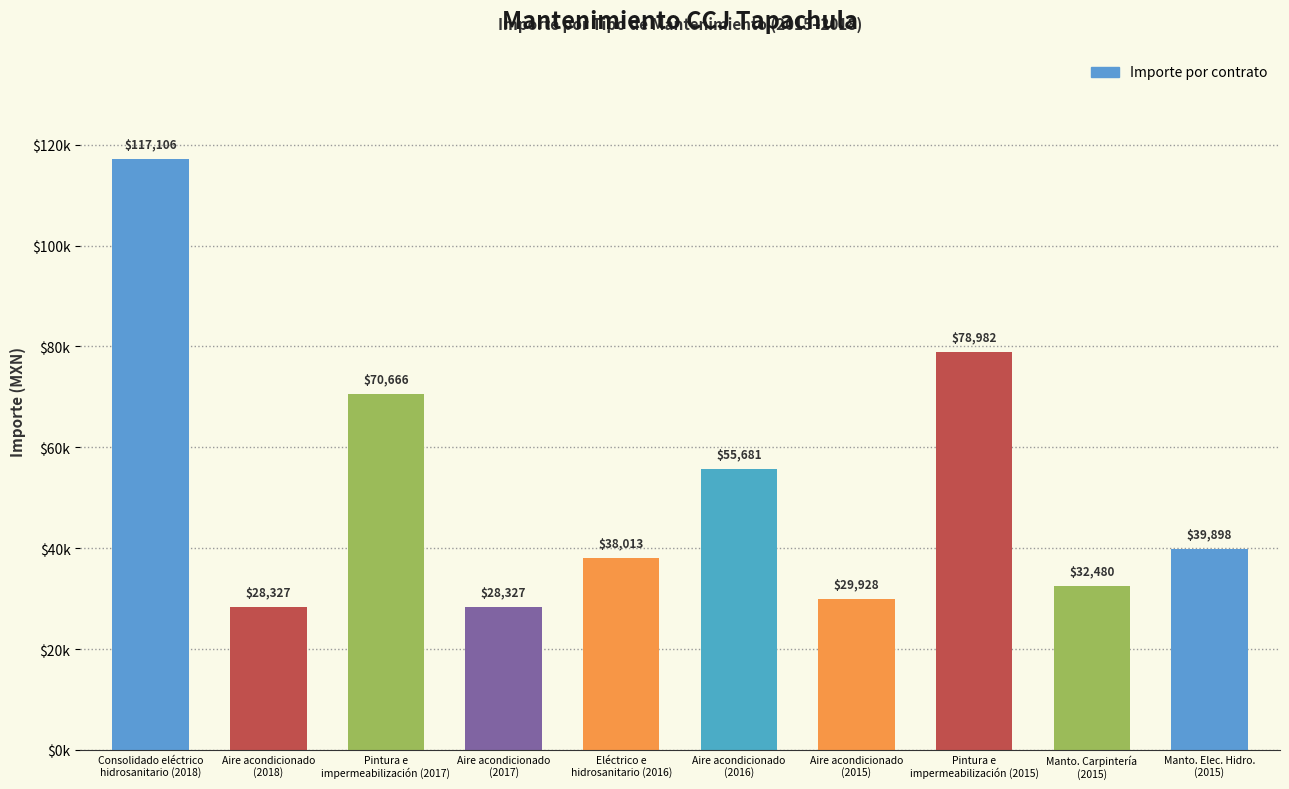

Does the chart contain any negative values?

No